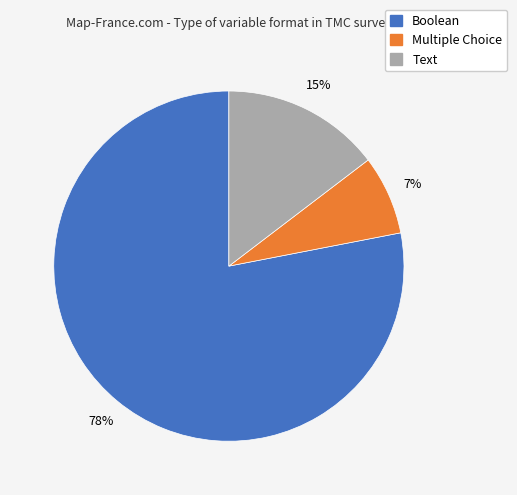

What percentage is the Multiple Choice slice, to the nearest percent?

7%